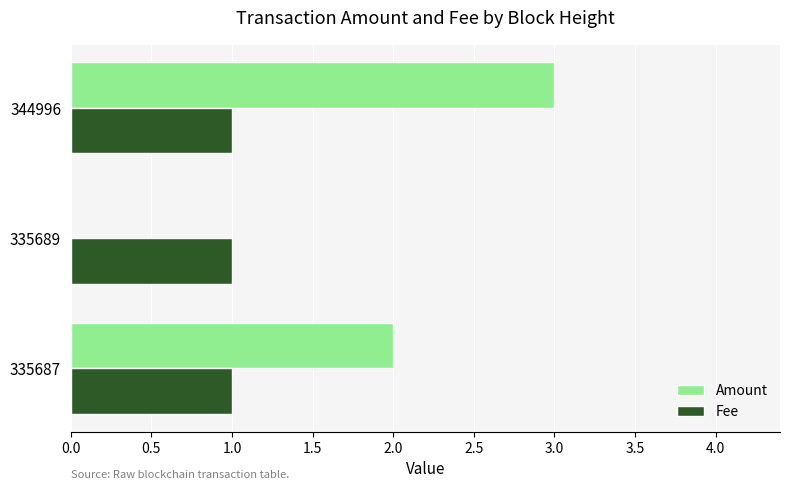

What is the sum of the Amount values at 335687 and 335689?

2.0